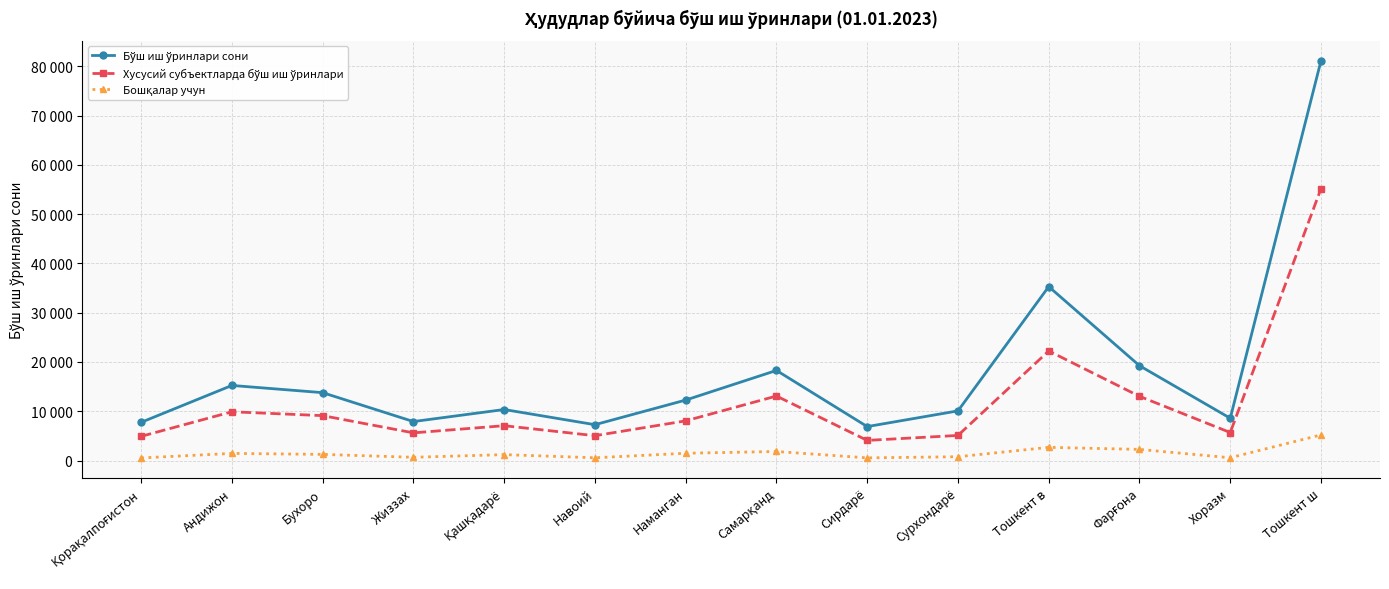

True or false: Бошқалар учун has more than 2 points higher than both neighbors.

True